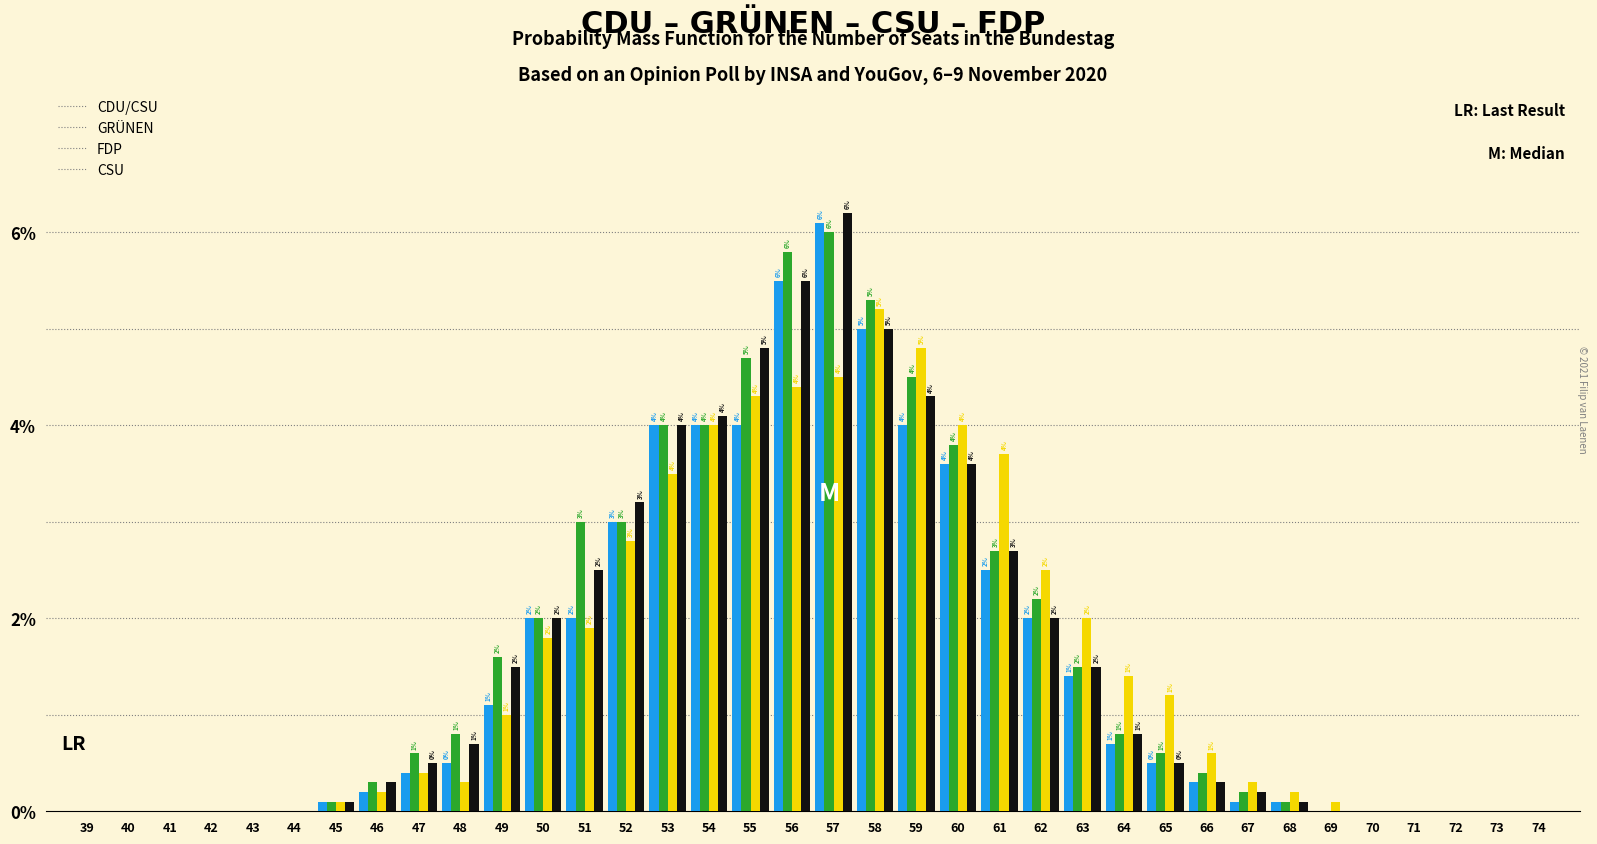

Which category has the highest value across all series?

57